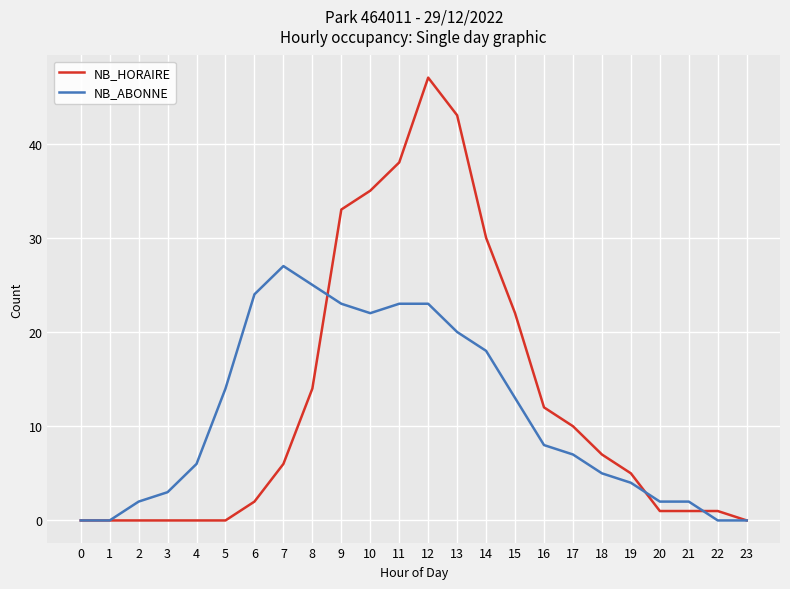

Reading left to right, what are all the values shown in this chart?

NB_HORAIRE: 0	0	0	0	0	0	2	6	14	33	35	38	47	43	30	22	12	10	7	5	1	1	1	0
NB_ABONNE: 0	0	2	3	6	14	24	27	25	23	22	23	23	20	18	13	8	7	5	4	2	2	0	0